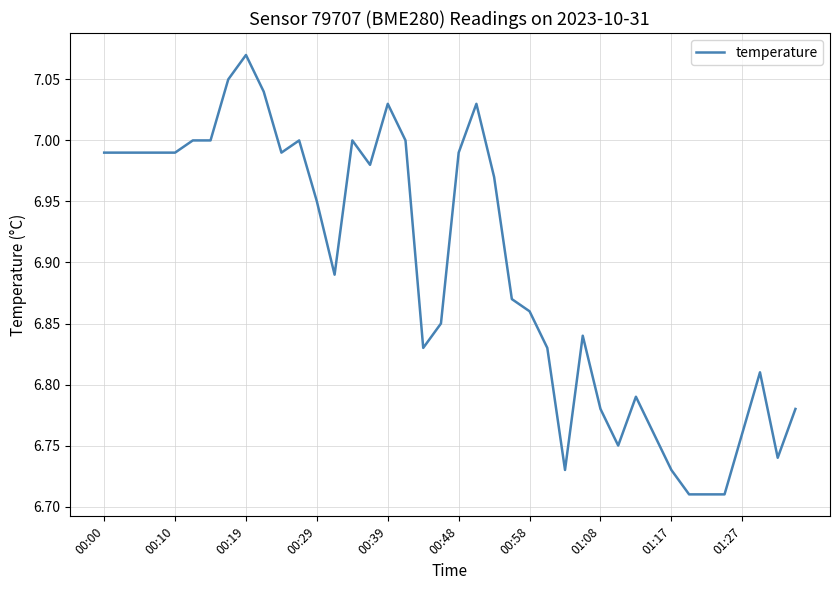

What is the difference between the maximum and minimum values?

0.4